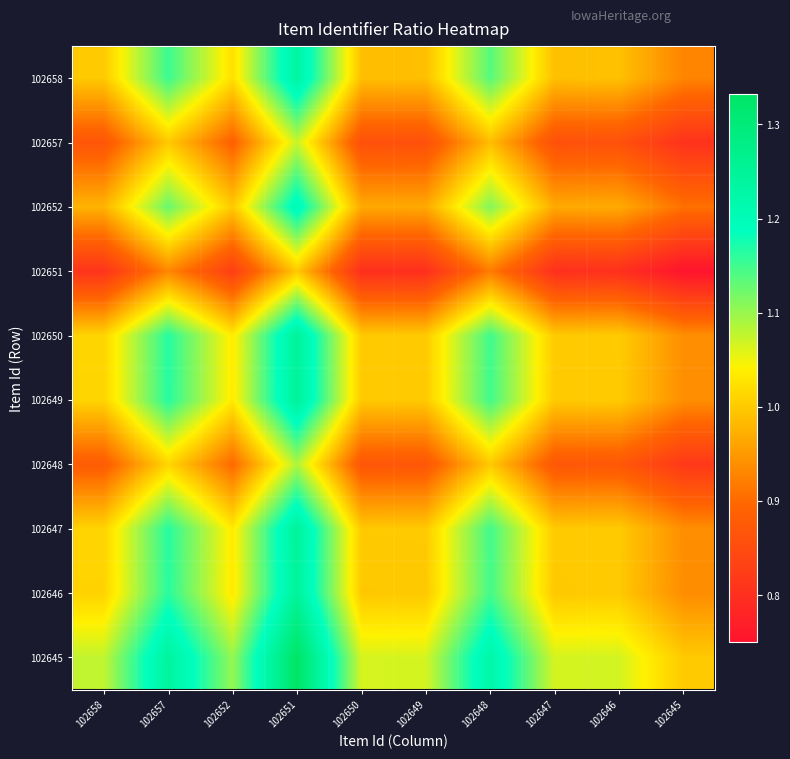

List the series in order of their peak value, highest first.

102645, 102650, 102649, 102647, 102646, 102658, 102652, 102648, 102657, 102651